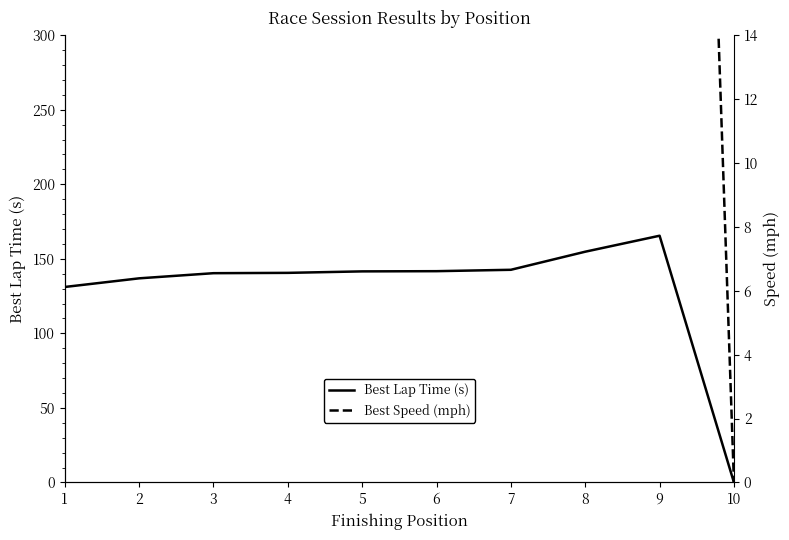

True or false: Best Speed (mph) and Best Lap Time (s) intersect in this chart.

False